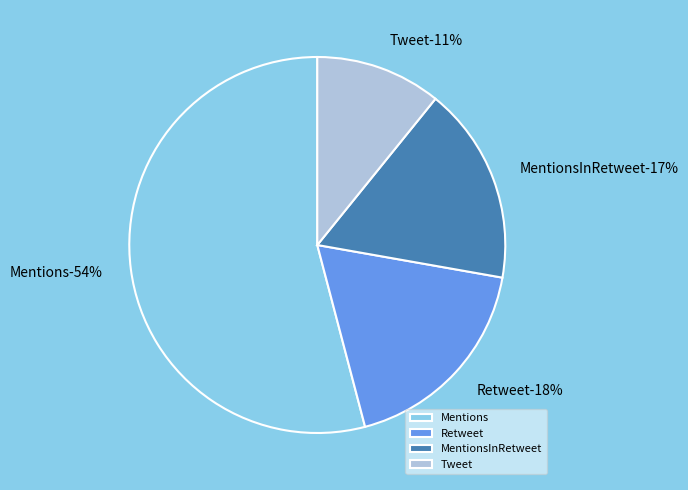

To the nearest percent, what portion does Tweet represent?

11%